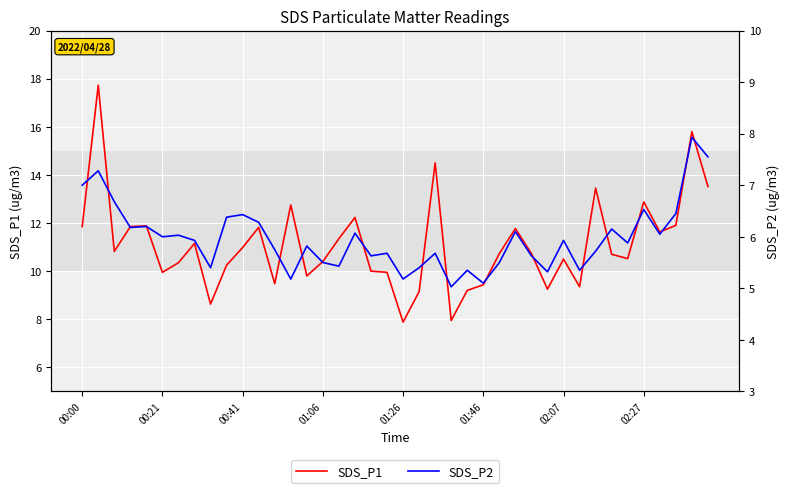

Which series has the largest total across all categories?

SDS_P1